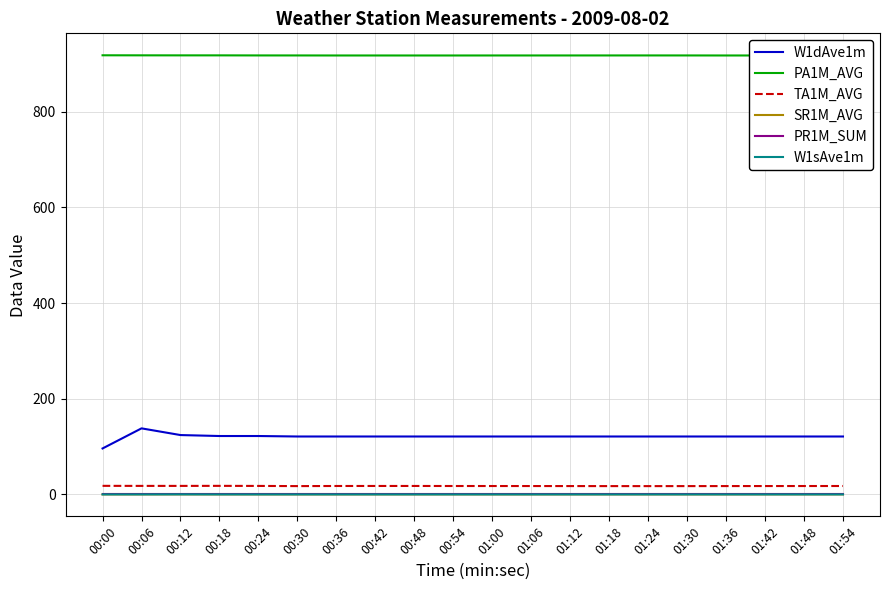

Which series has the widest spread of values?

W1dAve1m